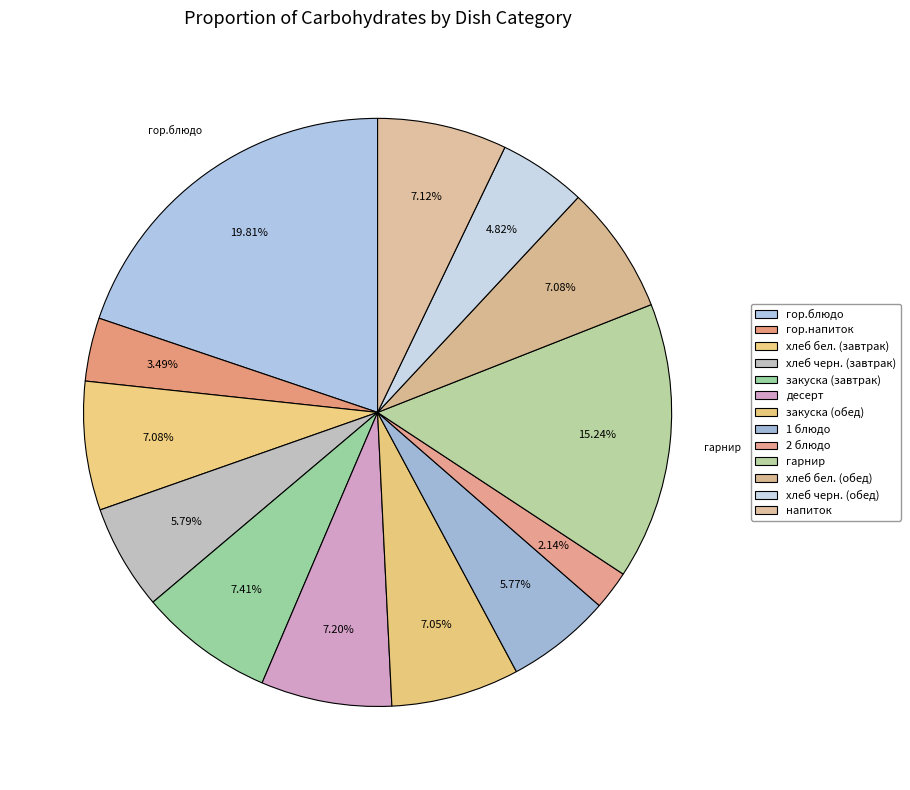

How many slices are in this pie chart?

13